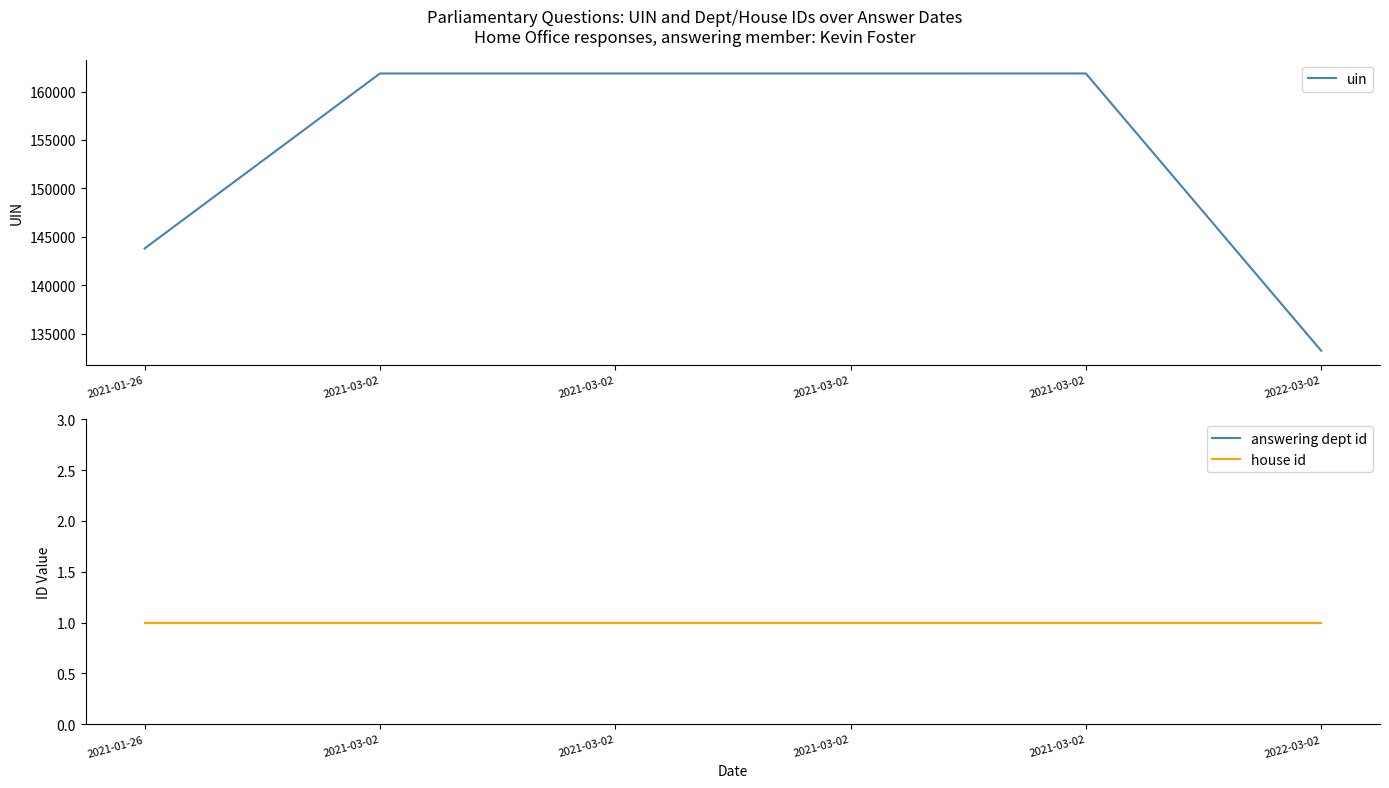

The value of answering dept id at 2022-03-02 is 1. True or false?

True